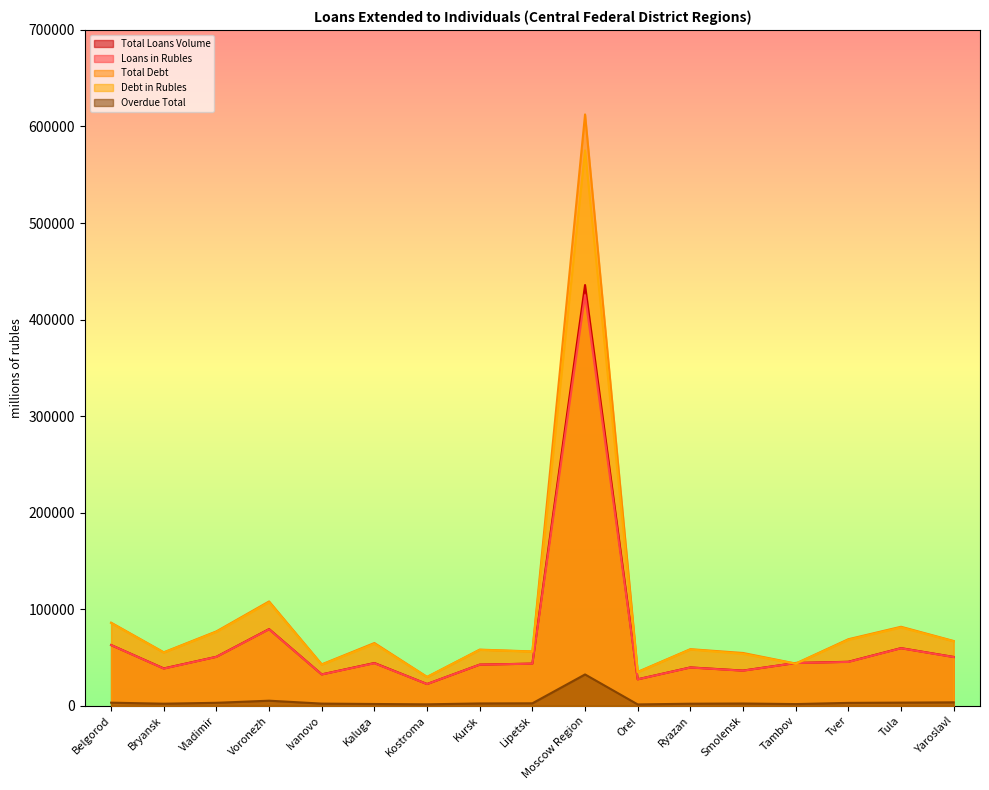

True or false: Total Debt and Overdue Total cross at least once.

False